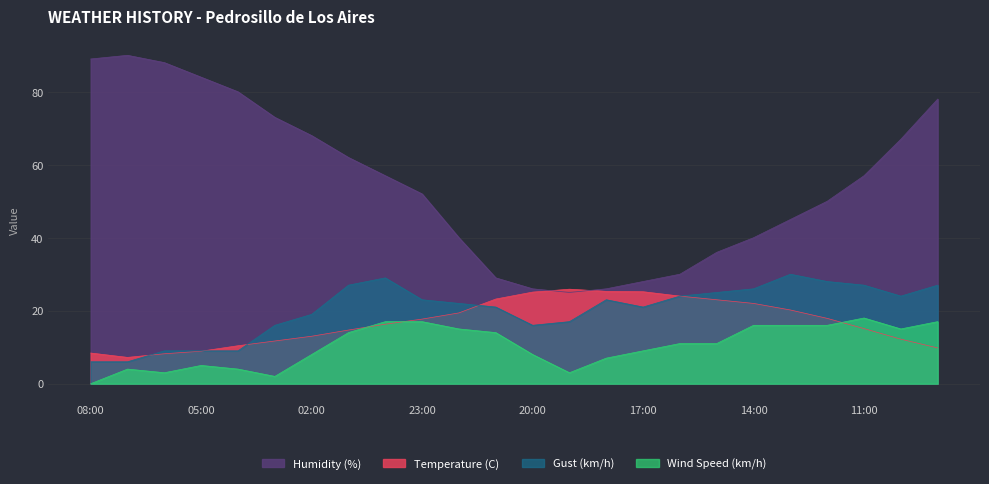

How many data points does each series have?

24